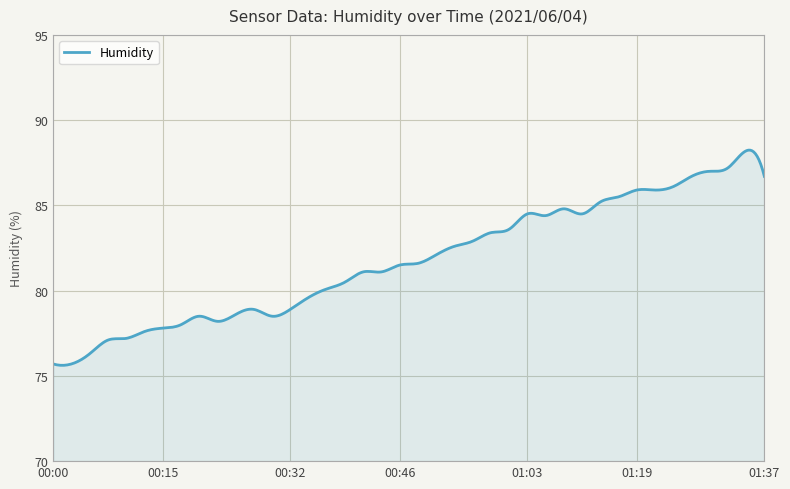

What is the minimum value shown in the chart?

75.6